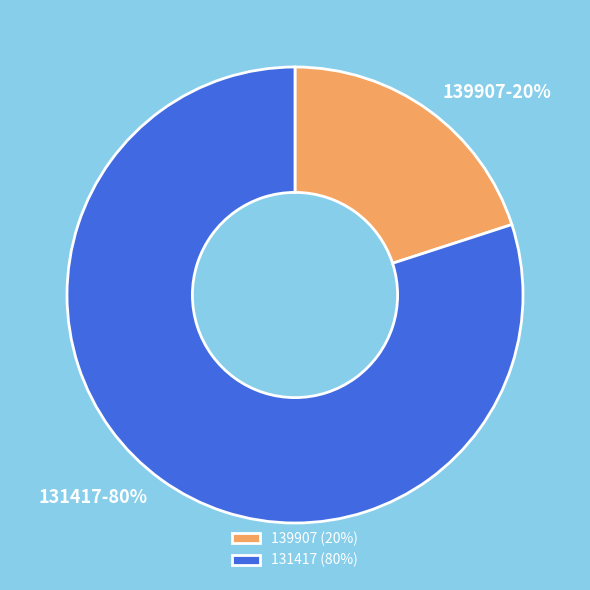

Which slice is the largest?

131417